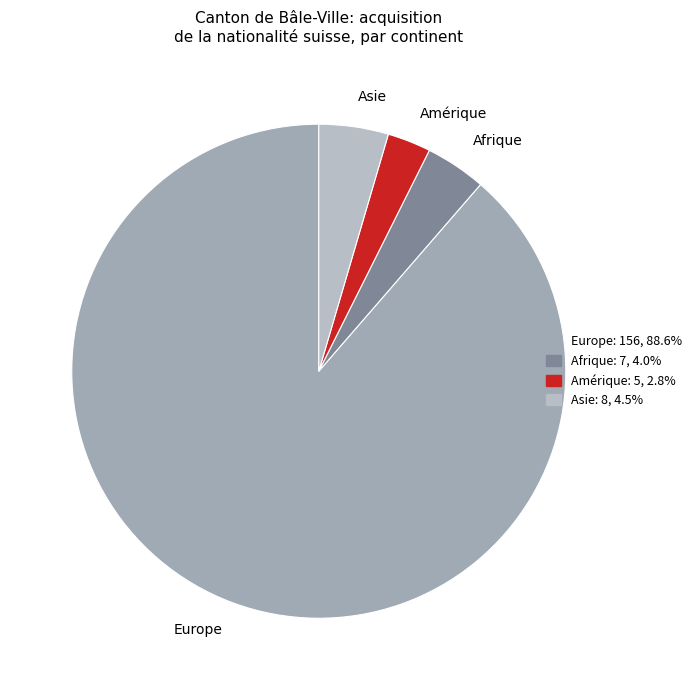

Which has a higher value, Afrique or Europe?

Europe